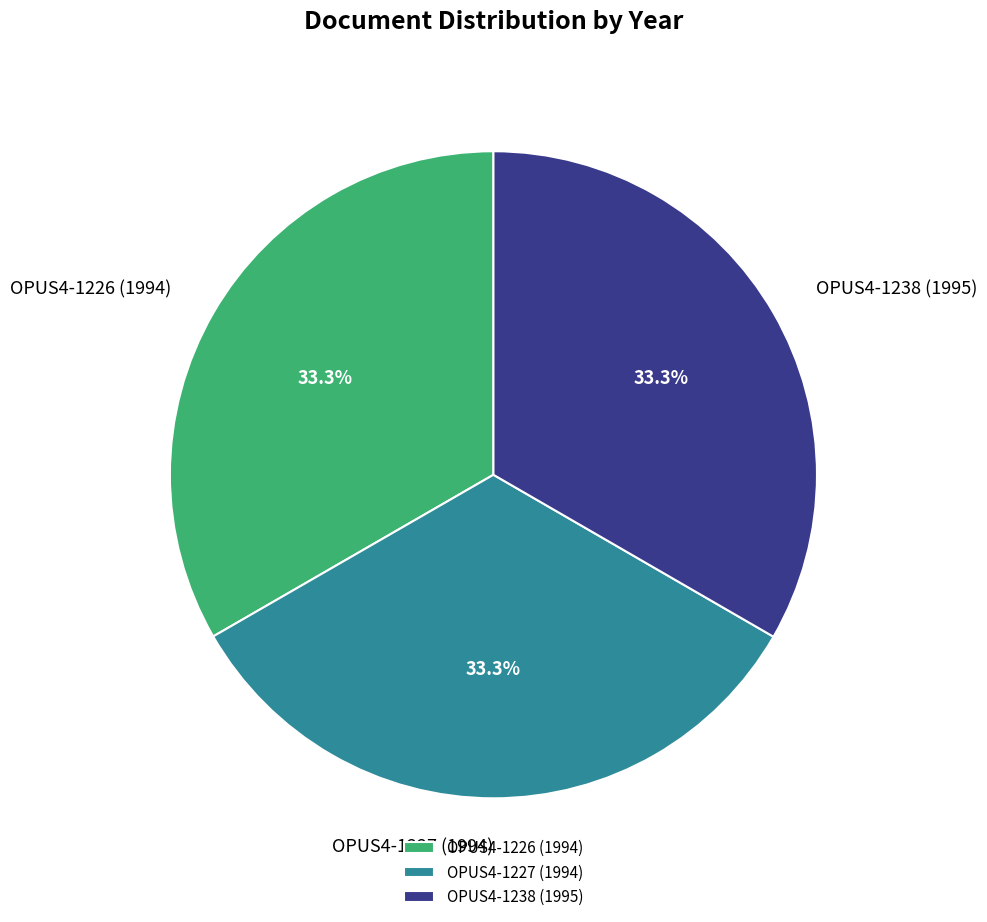

What percentage is the OPUS4-1227 (1994) slice, to the nearest percent?

33%